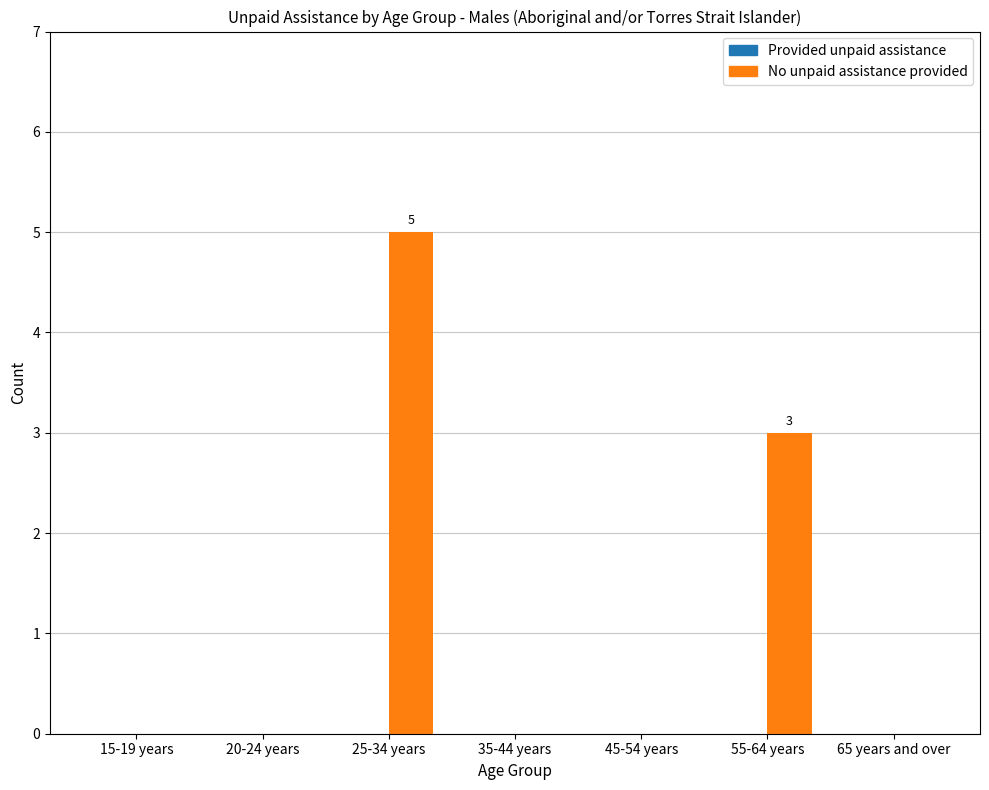

Is it true that the value at 55-64 years is 1?

False